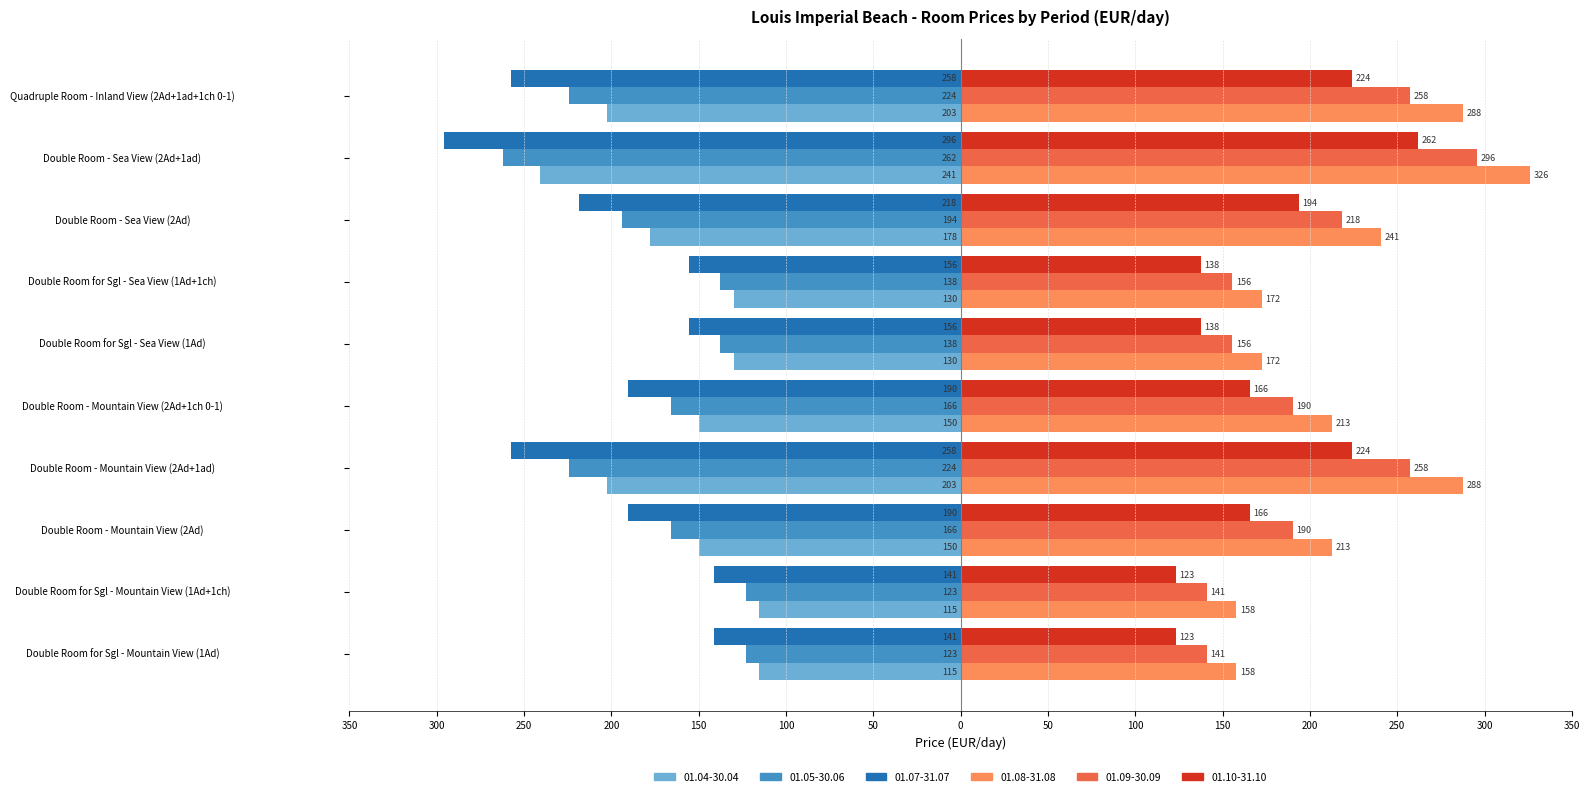

Which series has the widest spread of values?

01.08-31.08